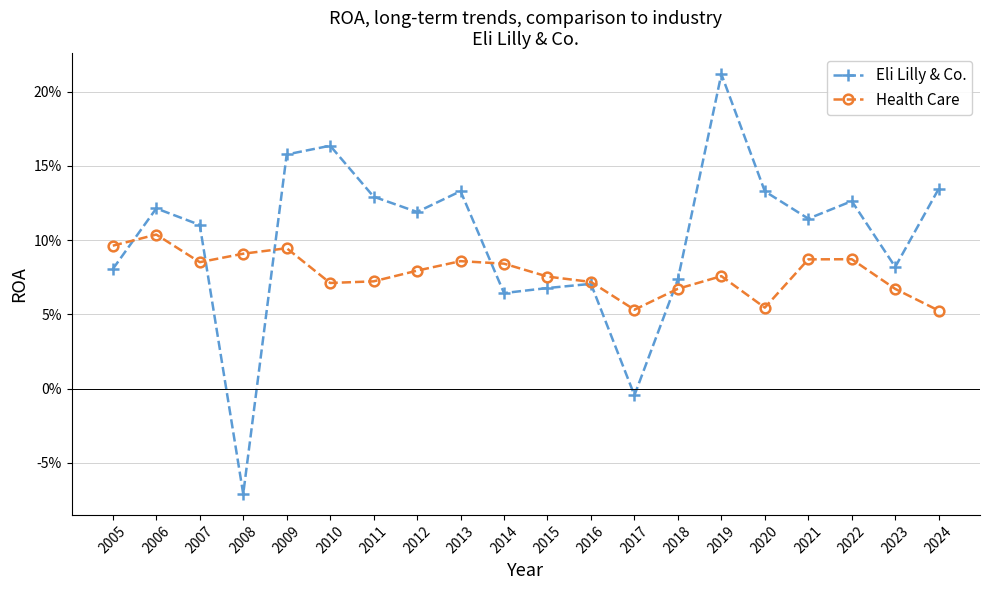

Where does the Eli Lilly & Co. series first go above 0?

2005